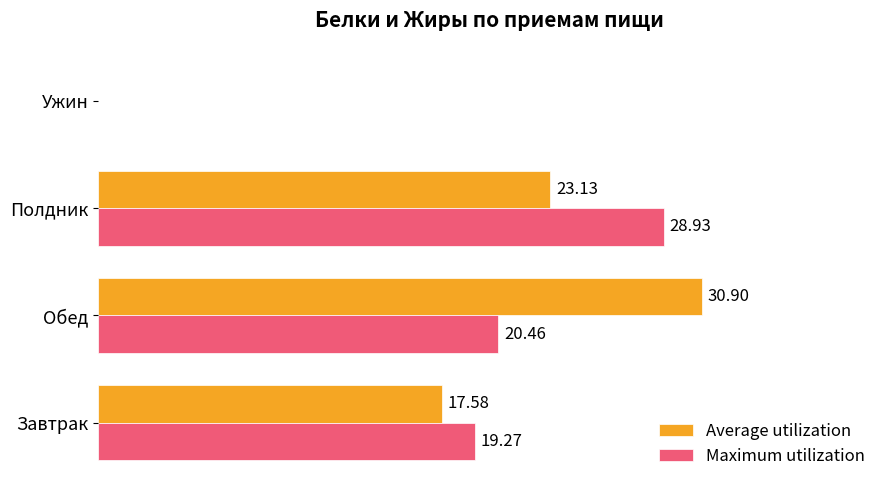

At which label is Maximum utilization closest to 14?

Завтрак